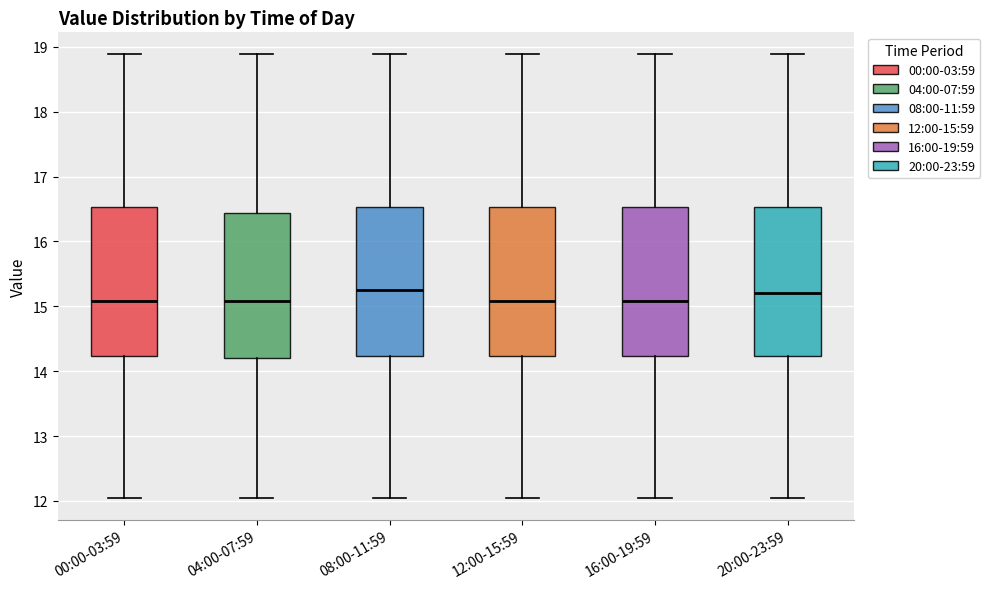

Where is the upper edge of the box for 12:00-15:59 on the y-axis? The values are not printed on the chart, so give them approximately, as read against the axis.

16.5